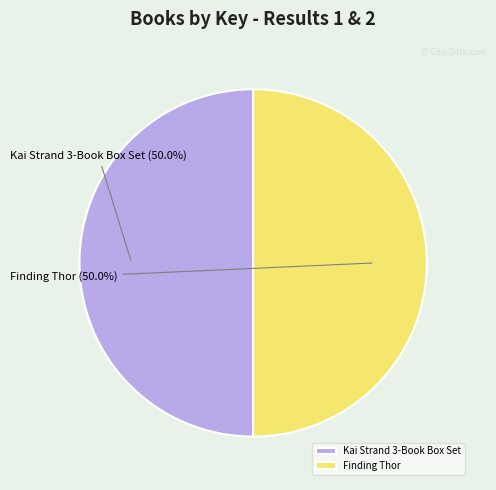

What is the ratio of the value at Kai Strand 3-Book Box Set to the value at Finding Thor?

1.0